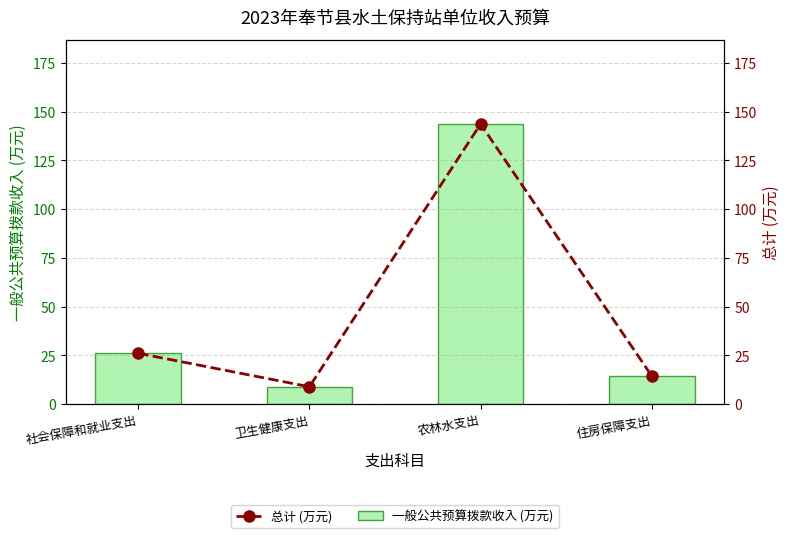

What are all the series names shown in the legend?

一般公共预算拨款收入 (万元), 总计 (万元)